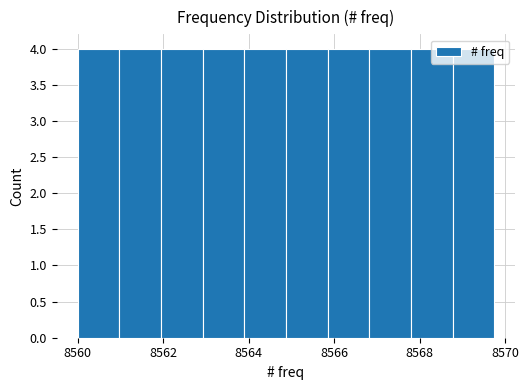

Reading left to right, transcribe this chart: for each bar, give the range it covers on the x-axis and its height. Neither the bar edges nor the heights are printed on the chart, so give them approximately, as read against the axes.

8560.0 to 8561.0: 4
8561.0 to 8562.0: 4
8562.0 to 8563.0: 4
8563.0 to 8564.0: 4
8564.0 to 8564.8: 4
8564.8 to 8565.8: 4
8565.8 to 8566.8: 4
8566.8 to 8567.8: 4
8567.8 to 8568.8: 4
8568.8 to 8569.8: 4